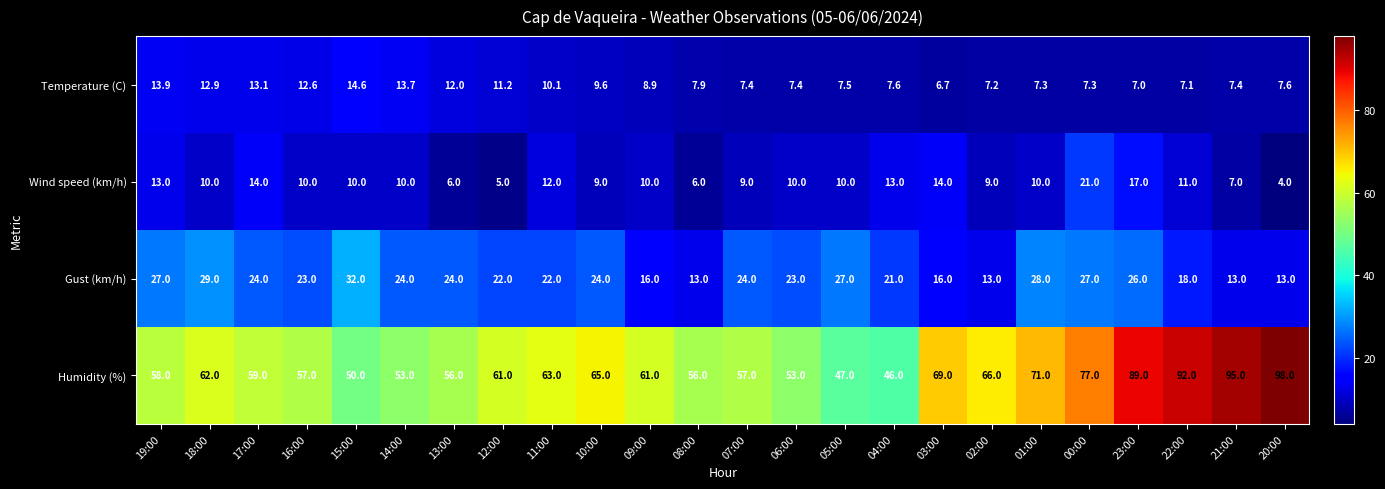

What is the difference between the highest and lowest values at 20:00?

94.0